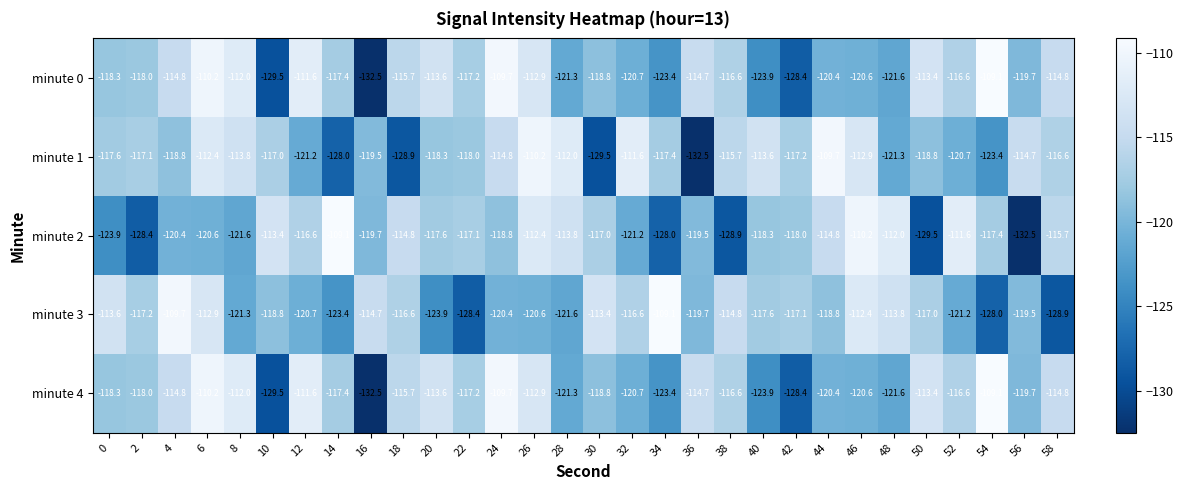

What is the difference between the highest and lowest values at 56?

17.8